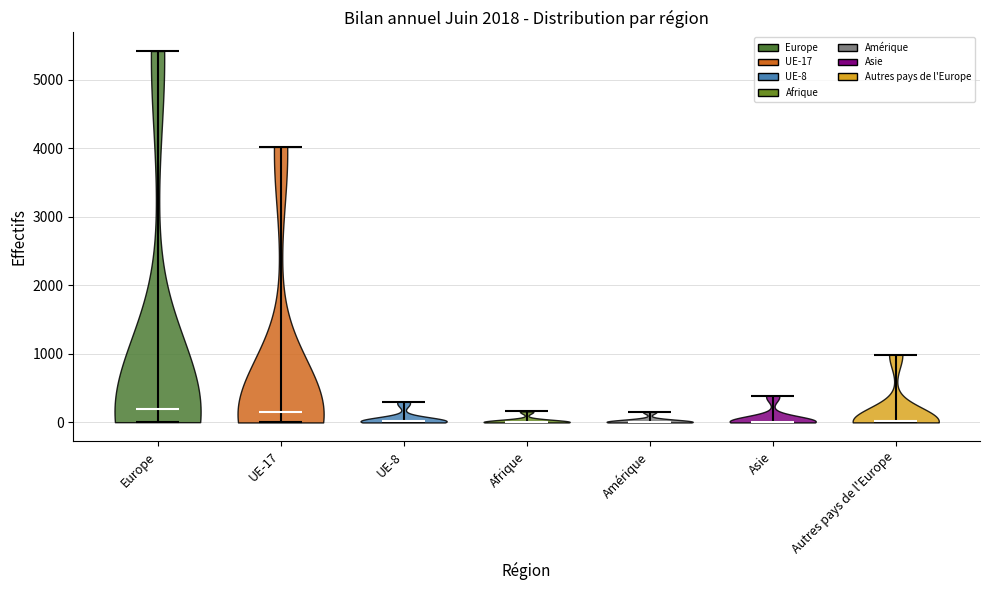

Reading left to right, read every violin against the y-axis: where its median line is, and the lowest and highest points it reaches. The values are not printed on the chart, so give them approximately, as read against the axis.

Europe: median line 200, lowest point 0, highest point 5400
UE-17: median line 100, lowest point 0, highest point 4000
UE-8: median line 0, lowest point 0, highest point 300
Afrique: median line 0, lowest point 0, highest point 200
Amérique: median line 0, lowest point 0, highest point 200
Asie: median line 0, lowest point 0, highest point 400
Autres pays de l'Europe: median line 0, lowest point 0, highest point 1000